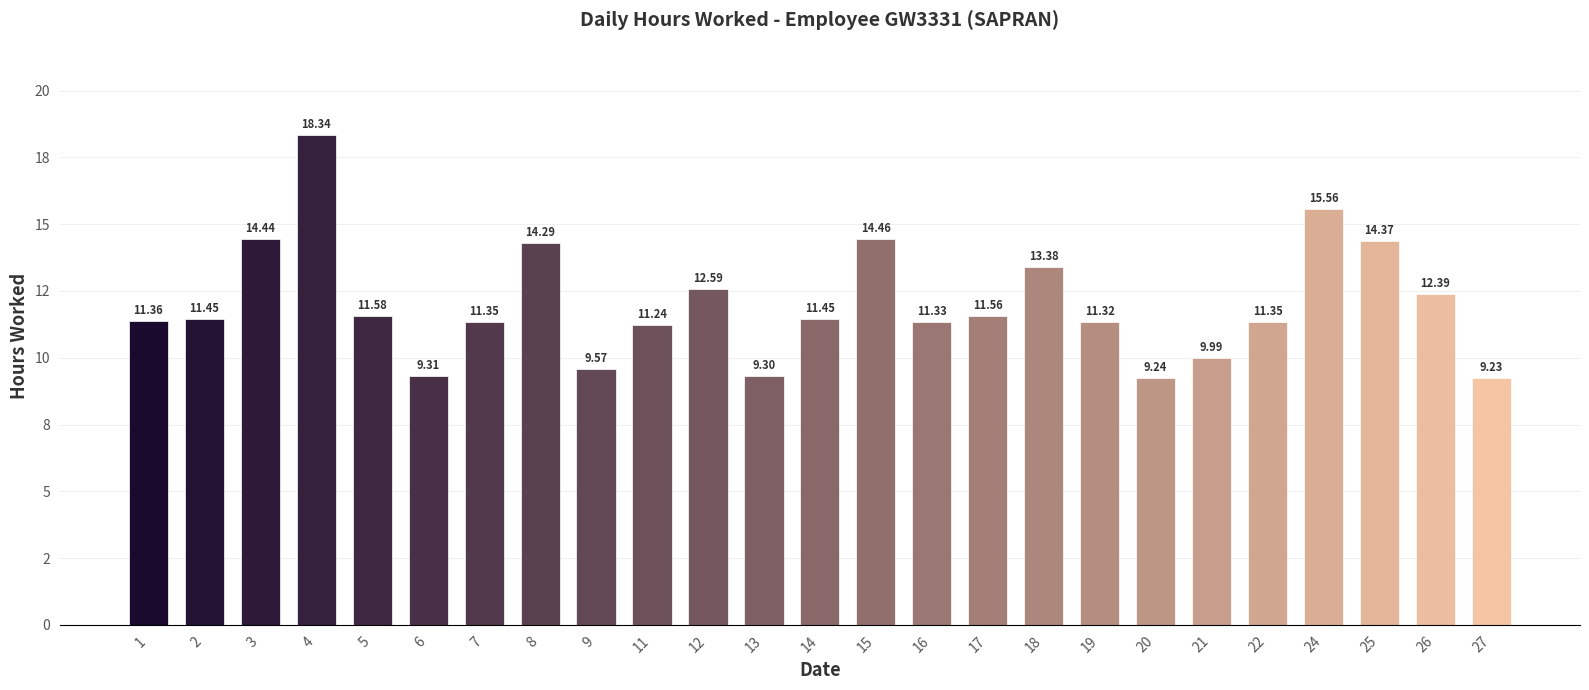

True or false: the data shows 6.8 at 8.

False